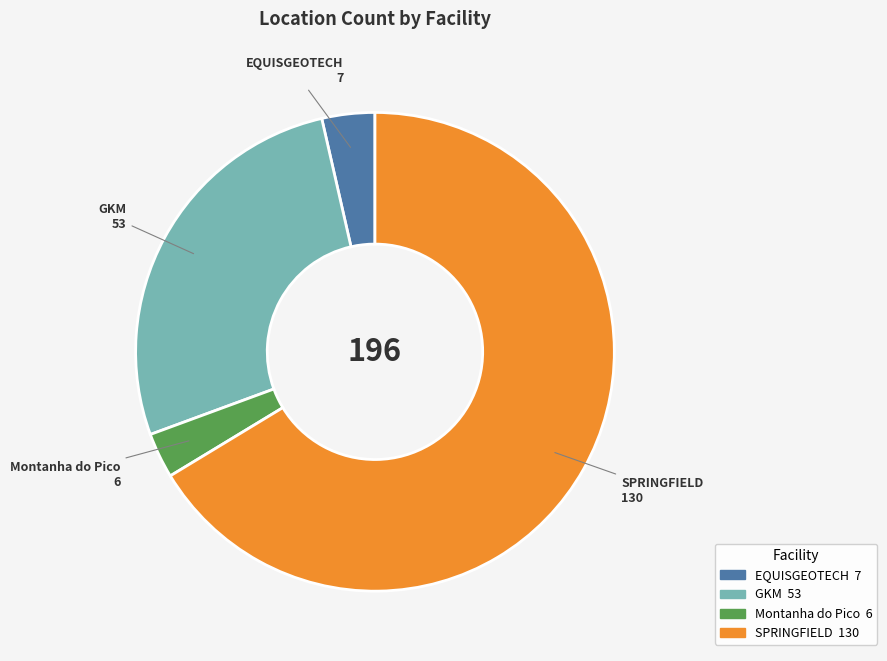

What is the ratio of the value at EQUISGEOTECH to the value at SPRINGFIELD?

0.1